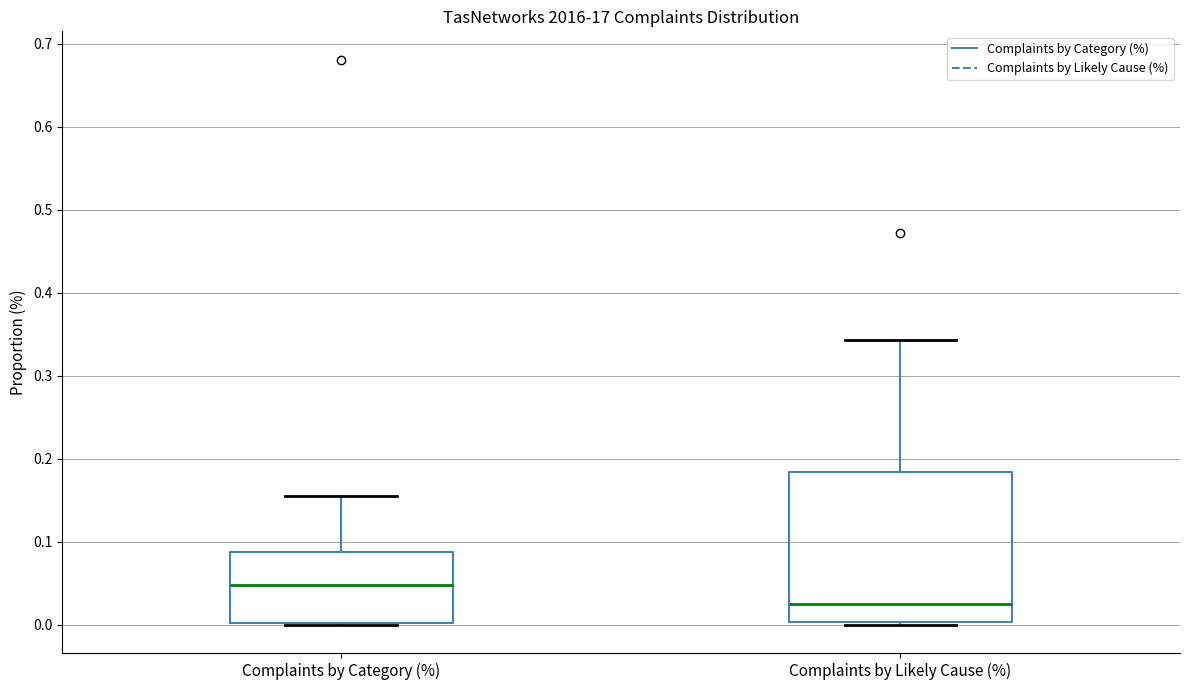

Which box's median line is the lowest?

Complaints by Likely Cause (%)